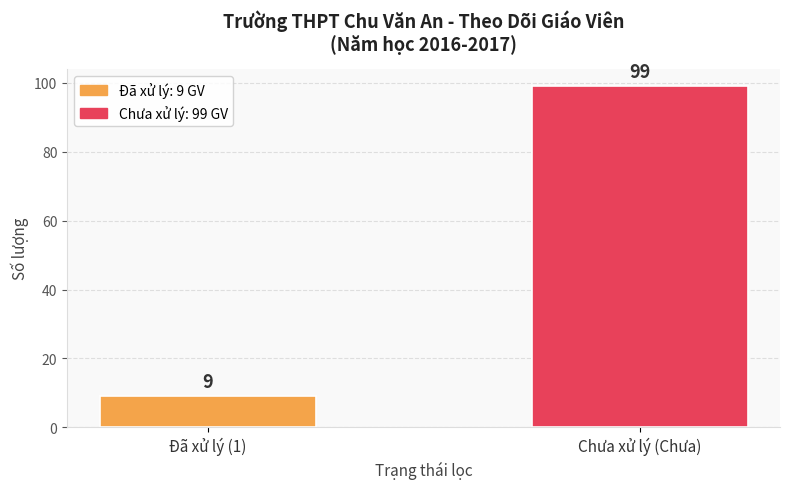

At which category does the chart reach its minimum across all series?

Đã xử lý (1)